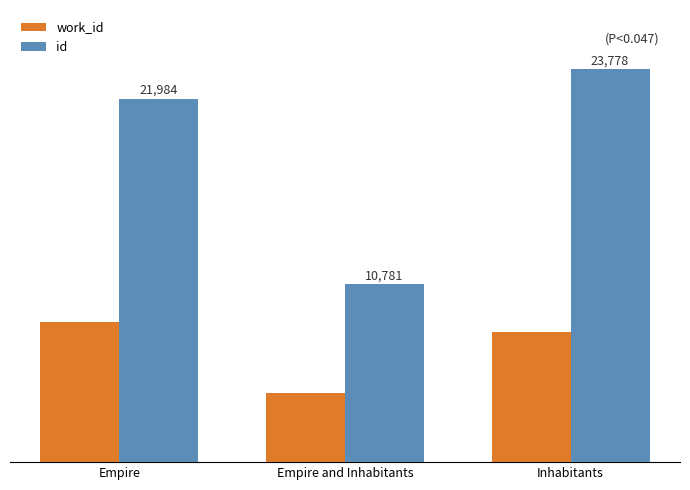

Which series has the largest total across all categories?

id